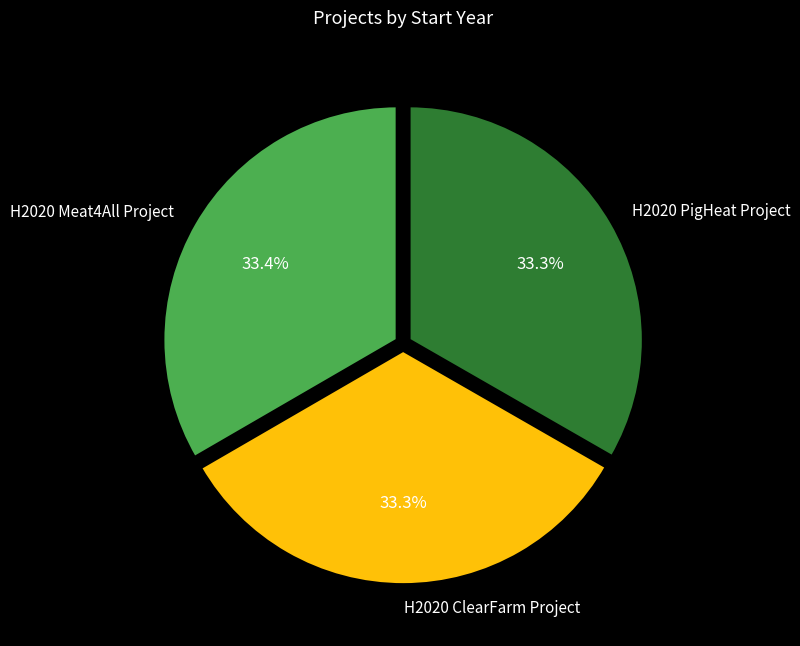

True or false: H2020 ClearFarm Project accounts for 33% of the total.

True